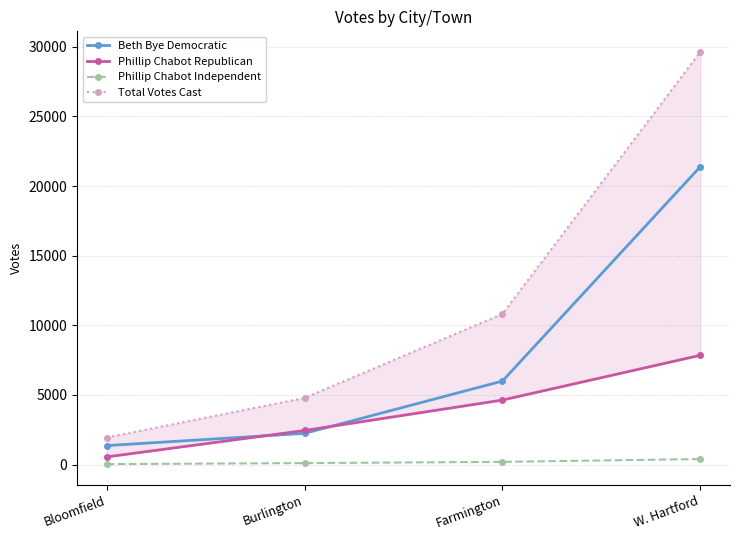

What is the label of the 1st point from the left?

Bloomfield